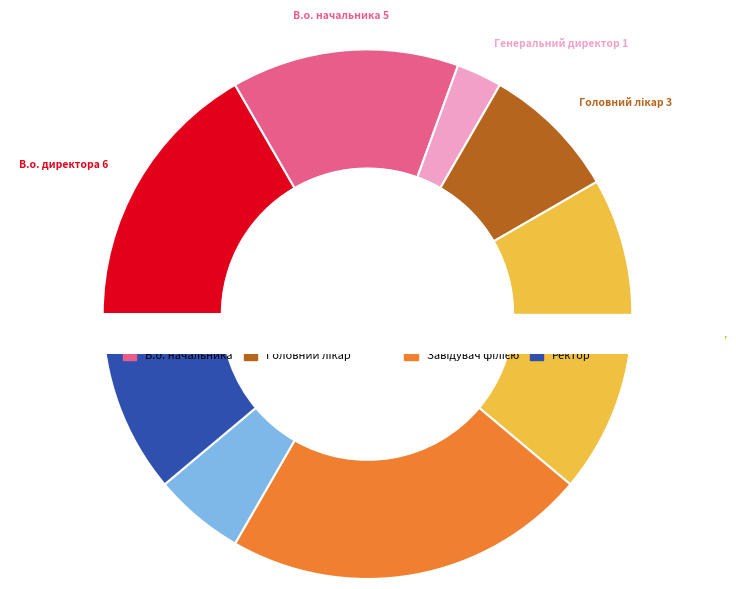

To the nearest percent, what portion does В.о. директора represent?

17%